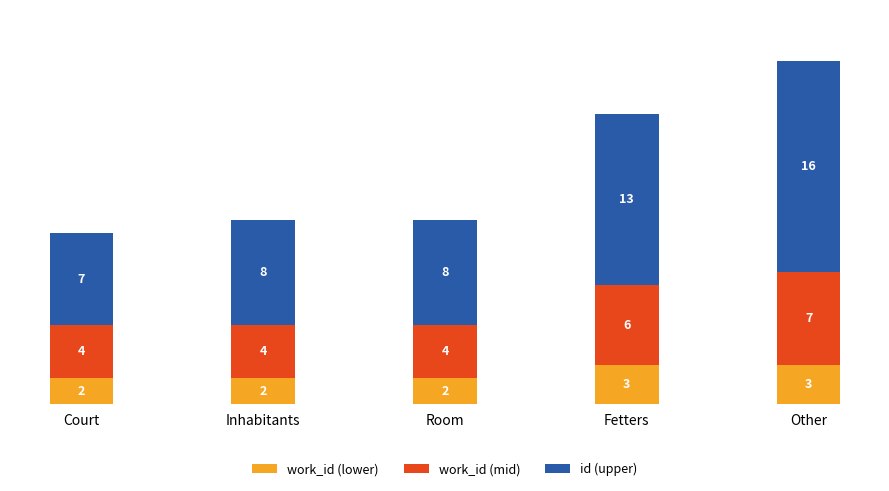

At which category is the sum across all series the highest?

Other